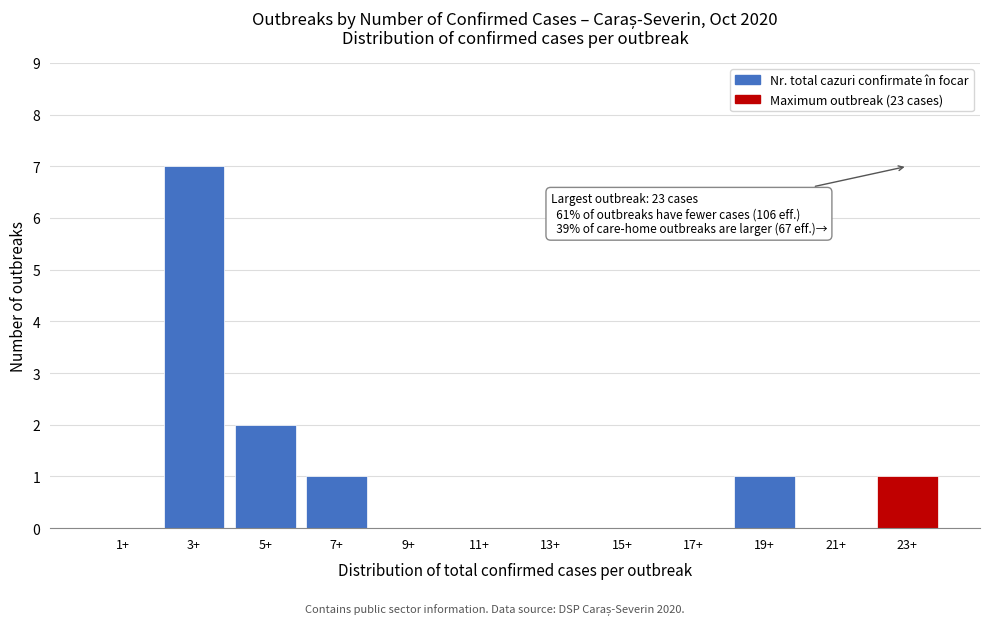

Reading right to left, what are all the values shown in this chart?

23+=1	21+=0	19+=1	17+=0	15+=0	13+=0	11+=0	9+=0	7+=1	5+=2	3+=7	1+=0